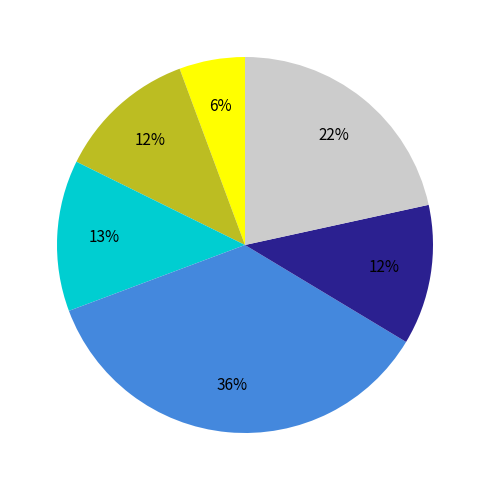

Count the number of slices in the pie.

6